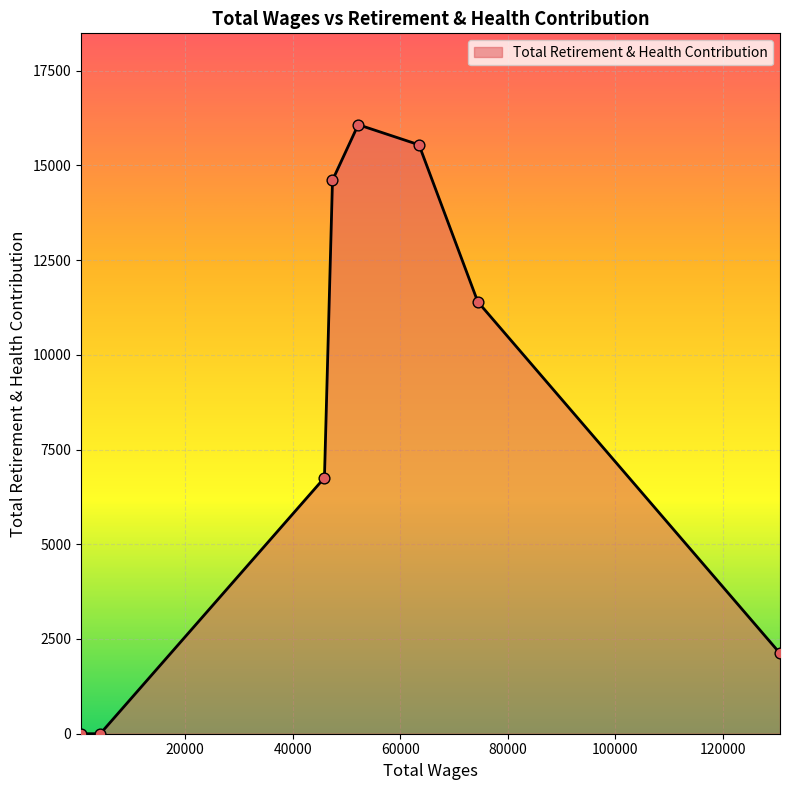

What is the average value?

8313